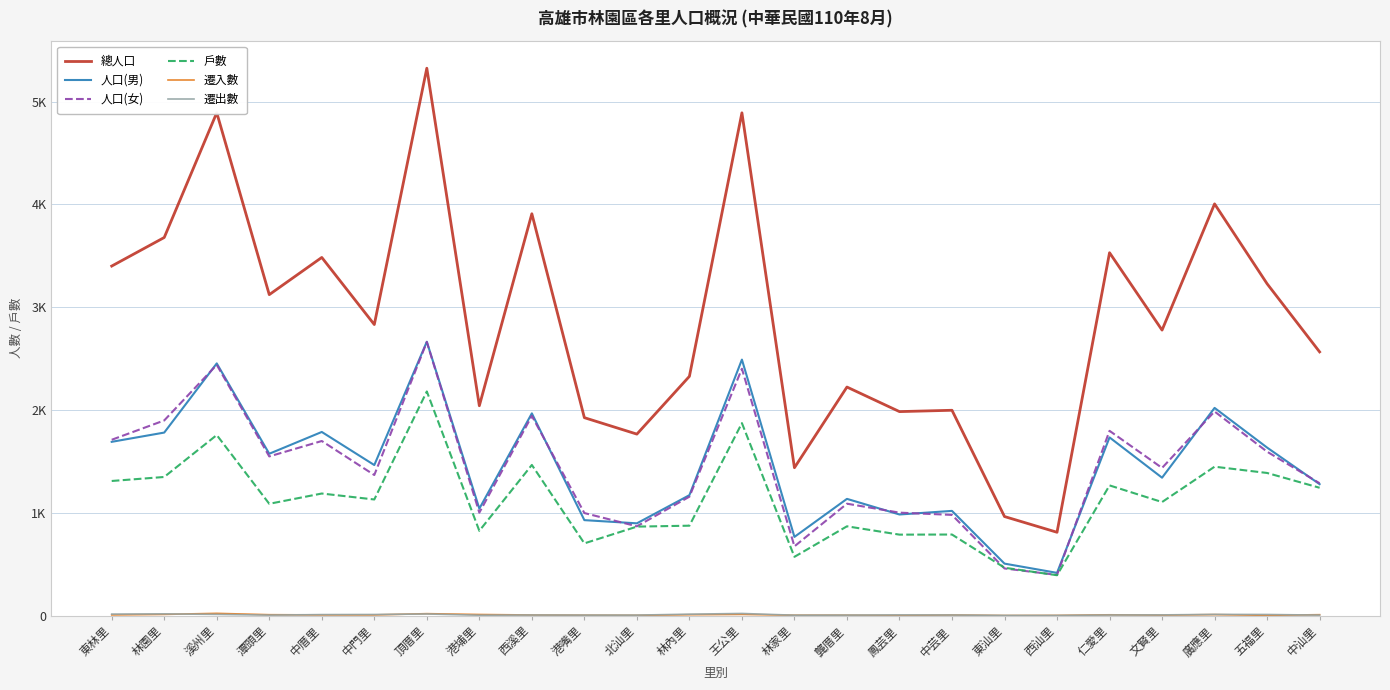

At which label is 總人口 closest to 3067?

潭頭里